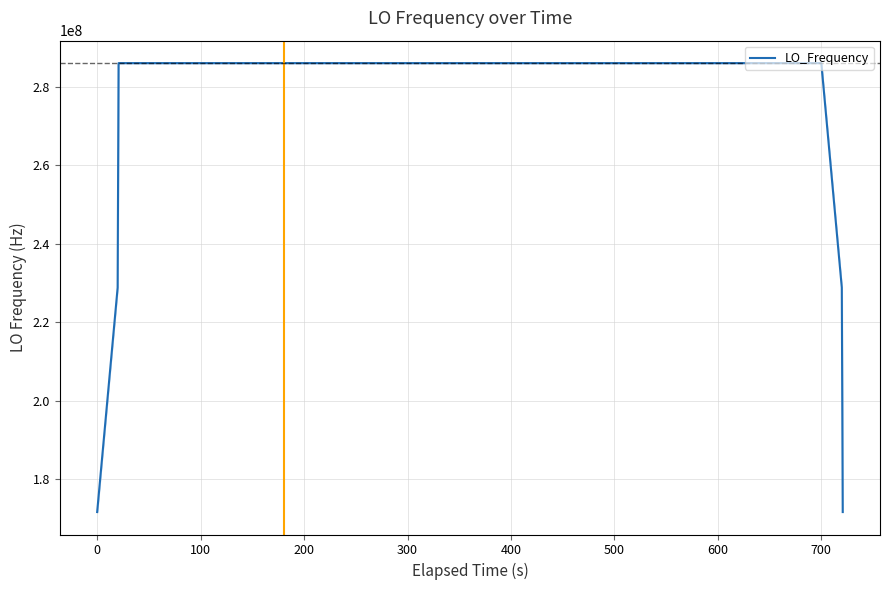

What is the minimum value shown in the chart?

171628198.9